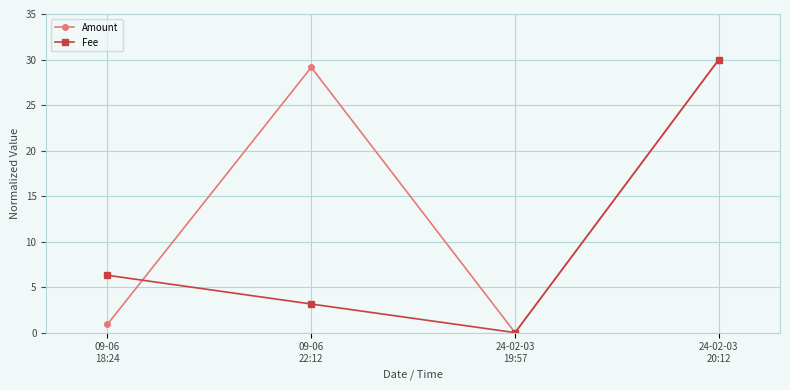

How many positive values does the Fee series have?

3